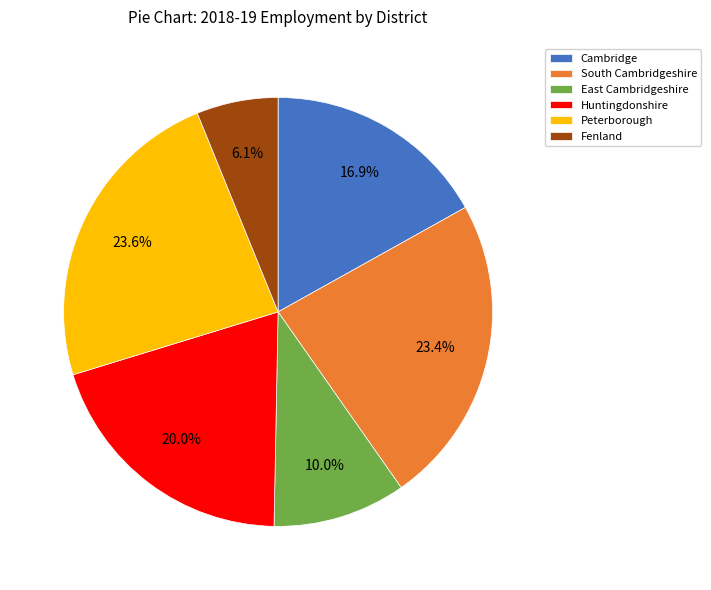

True or false: Huntingdonshire accounts for 20% of the total.

True